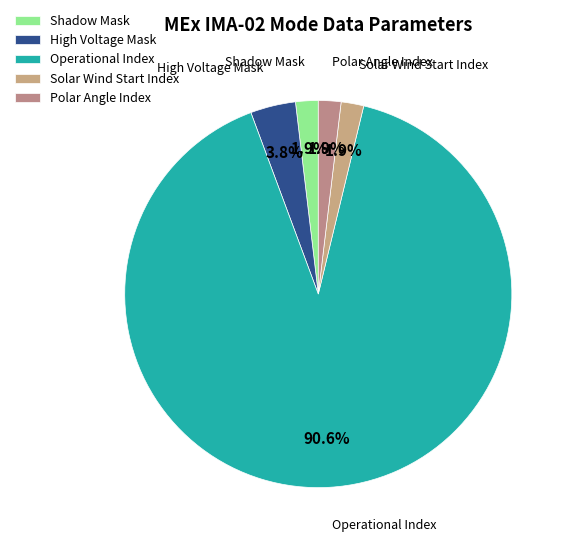

Which slice is the largest?

Operational Index